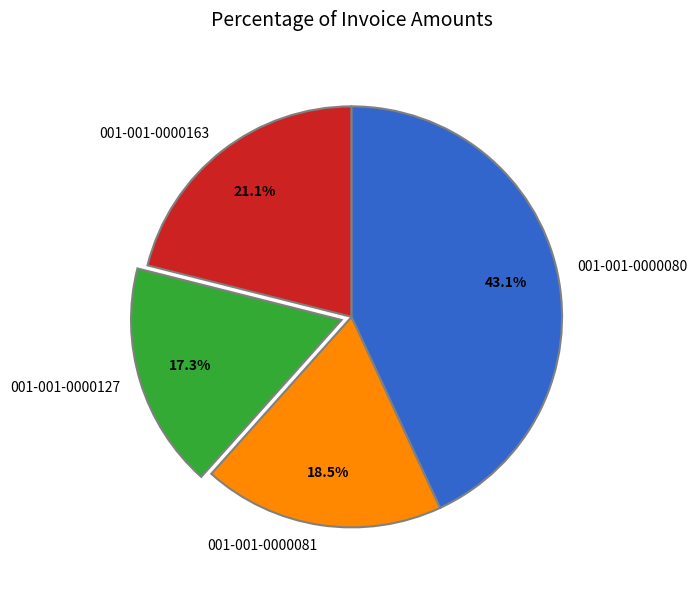

To the nearest percent, what portion does 001-001-0000163 represent?

21%